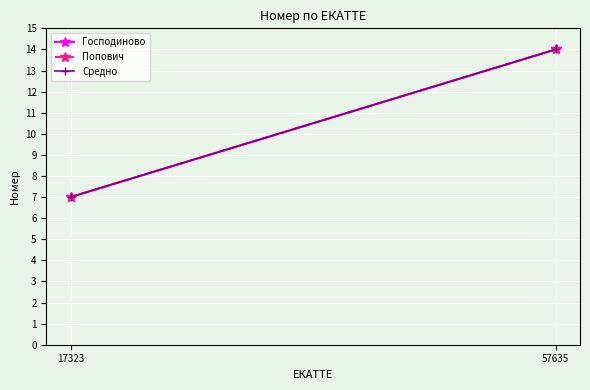

At which category is the sum across all series the highest?

57635